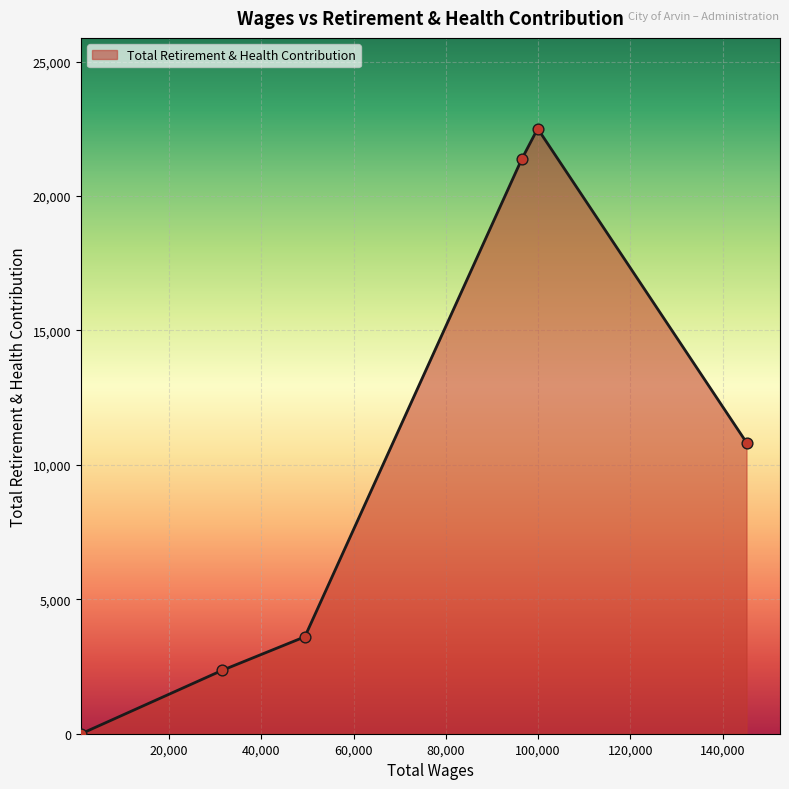

What is the maximum value shown in the chart?

22503